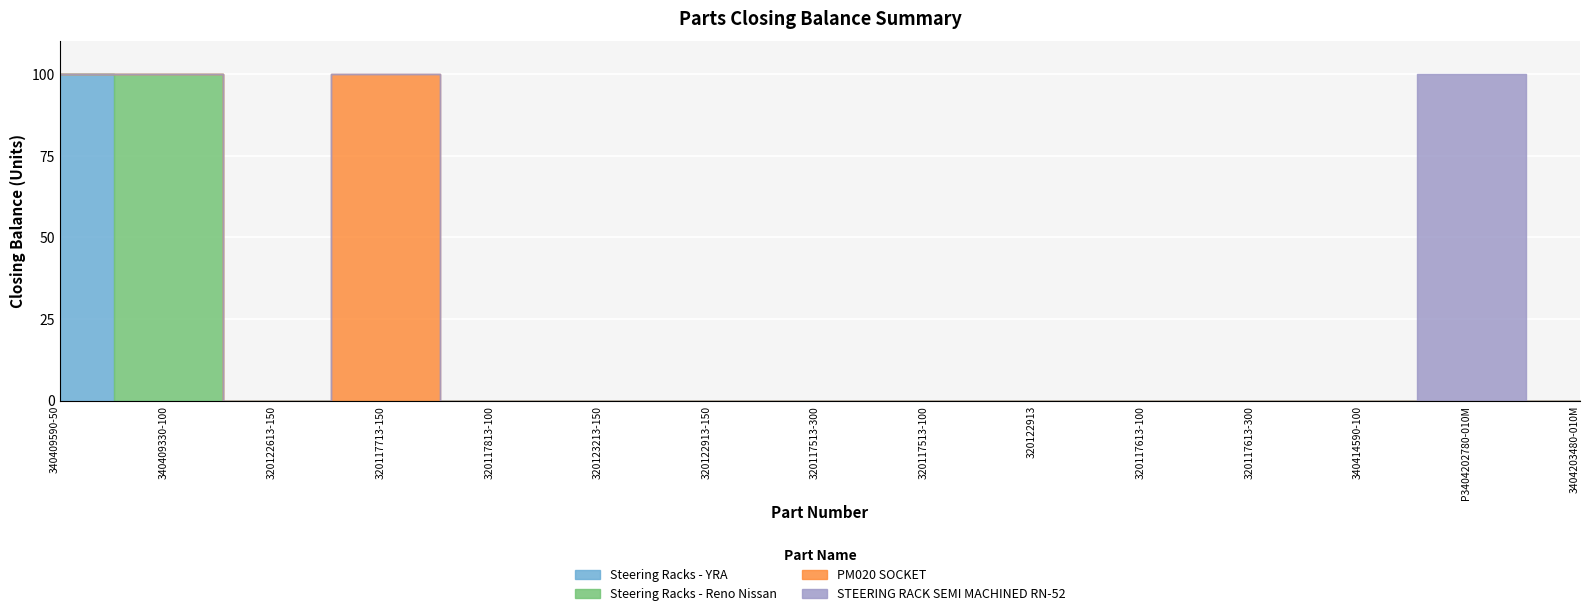

What is the label of the 3rd point from the right?

340414590-100